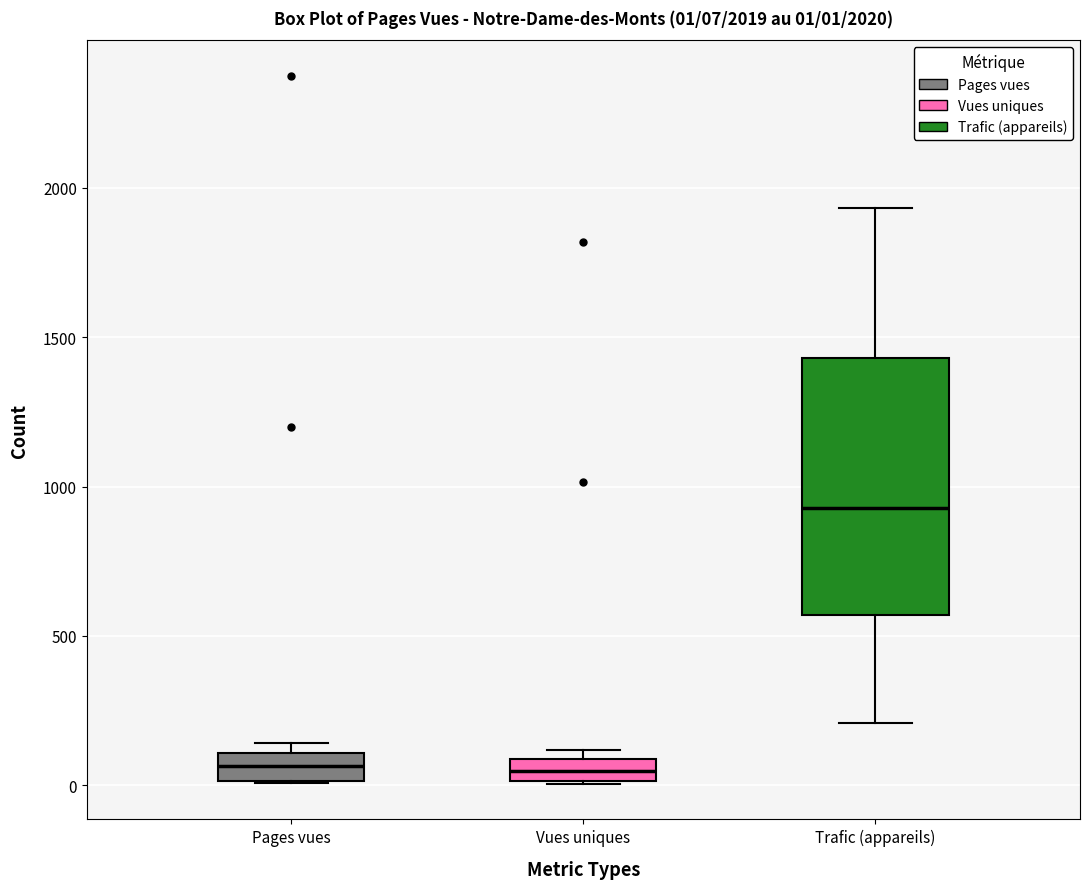

Which box is the tallest, from its lower edge to its upper edge?

Trafic (appareils)